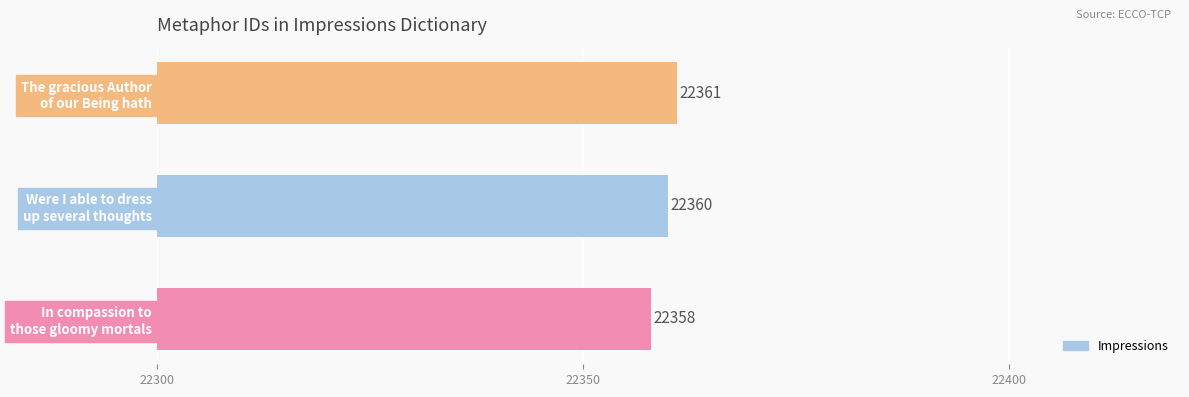

What is the average value?

22360